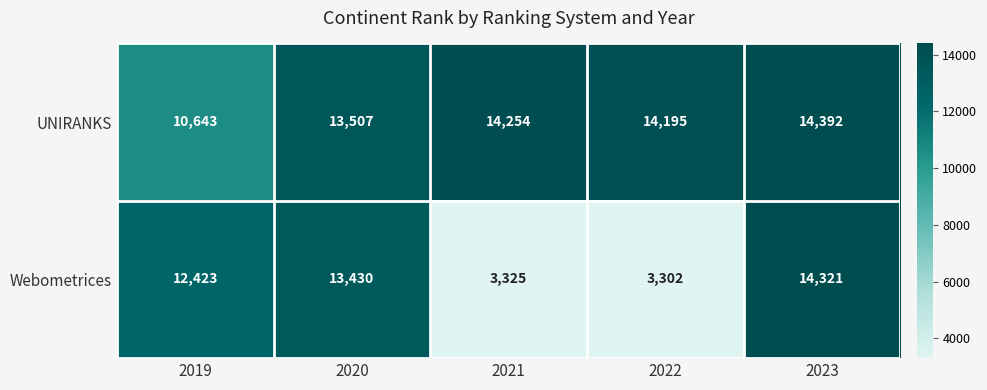

Reading left to right, extract all data points from this chart.

UNIRANKS: 2019=10643	2020=13507	2021=14254	2022=14195	2023=14392
Webometrices: 2019=12423	2020=13430	2021=3325	2022=3302	2023=14321